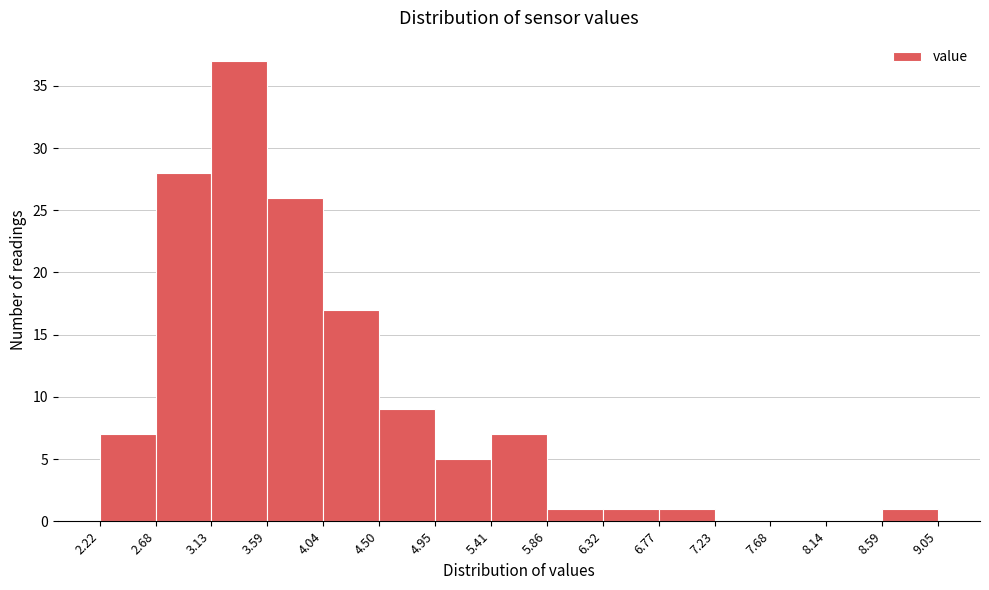

How tall is the bar that spans 3.13 to 3.59 on the x-axis? The values are not printed on the chart, so give them approximately, as read against the axis.

37